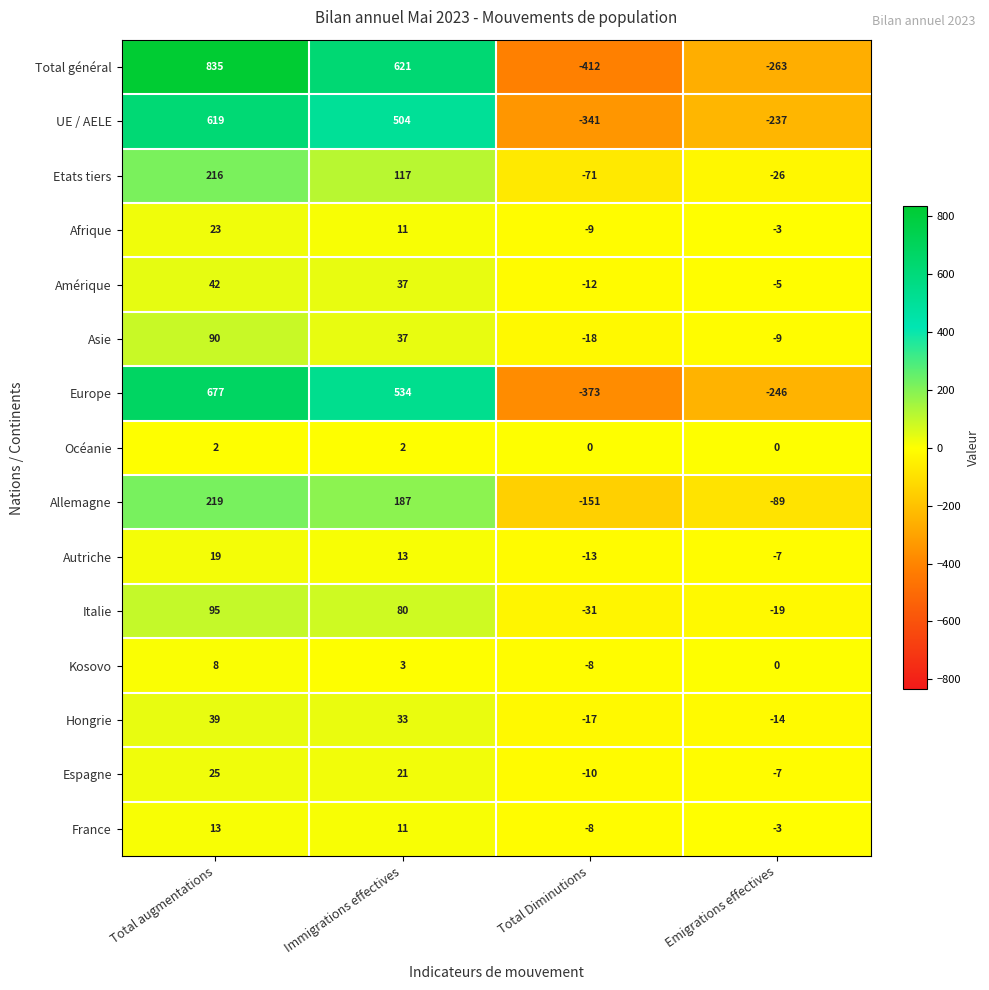

At Total augmentations, list the series in order from largest to smallest.

Total général, Europe, UE / AELE, Allemagne, Etats tiers, Italie, Asie, Amérique, Hongrie, Espagne, Afrique, Autriche, France, Kosovo, Océanie